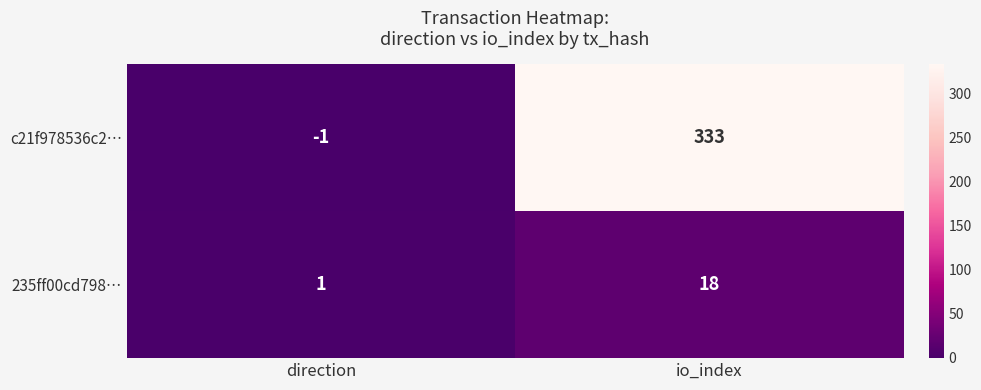

Is it true that c21f978536c2… equals 333 at io_index?

True